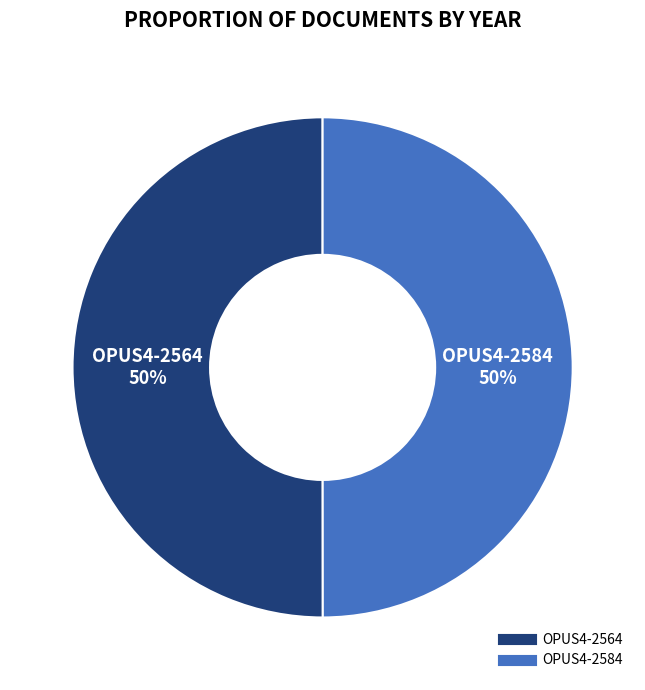

To the nearest percent, what portion does OPUS4-2564 represent?

50%